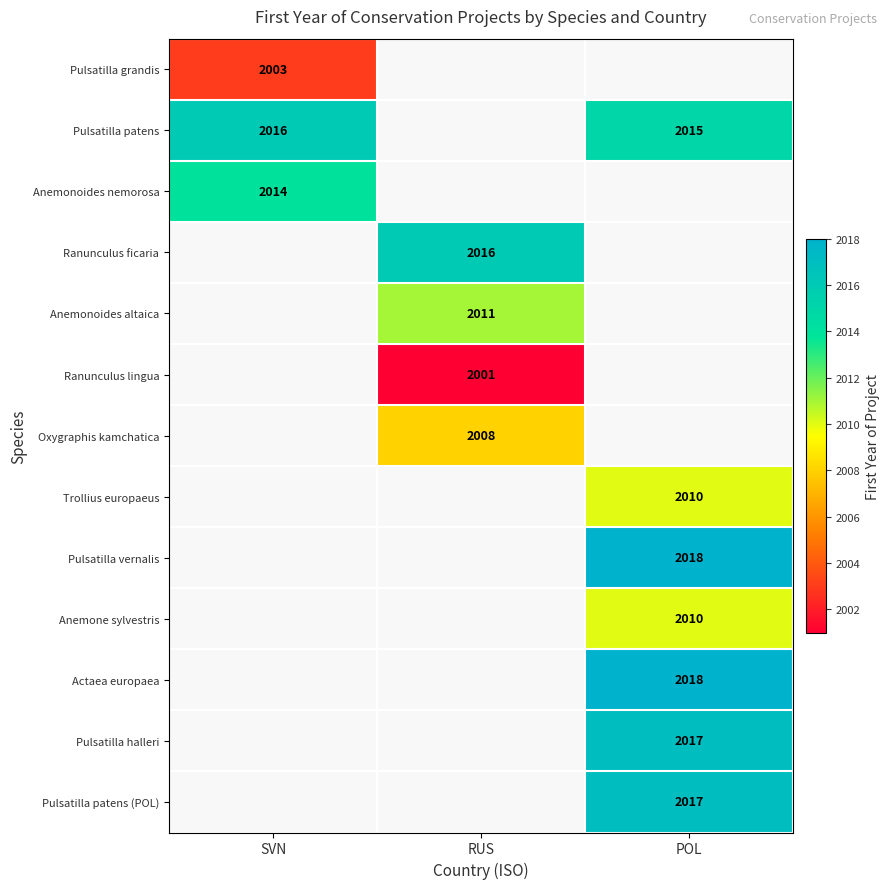

How many distinct data groups are displayed?

13